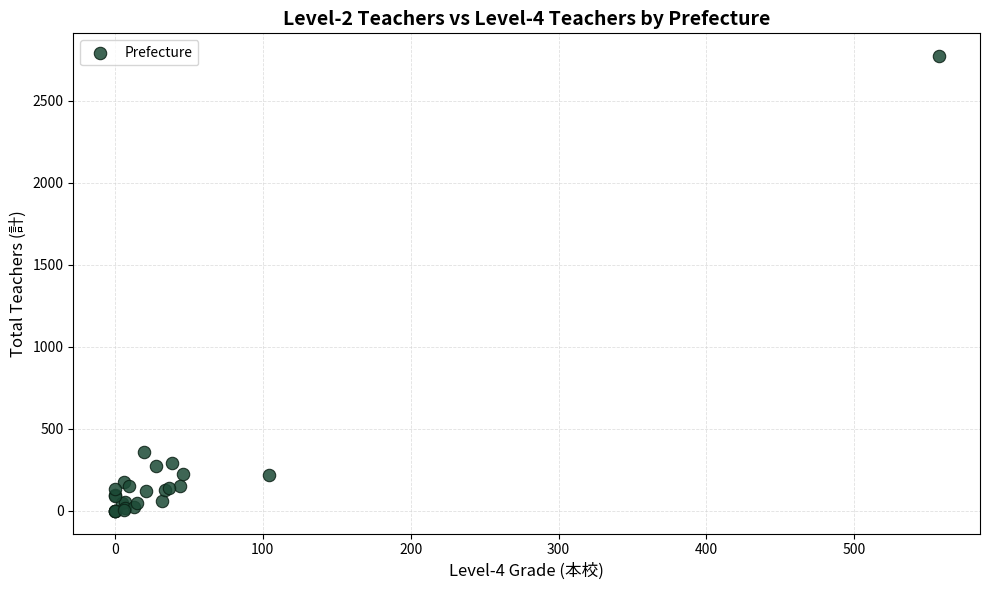

What Y value in the scatter plot is closest to 1386?

356